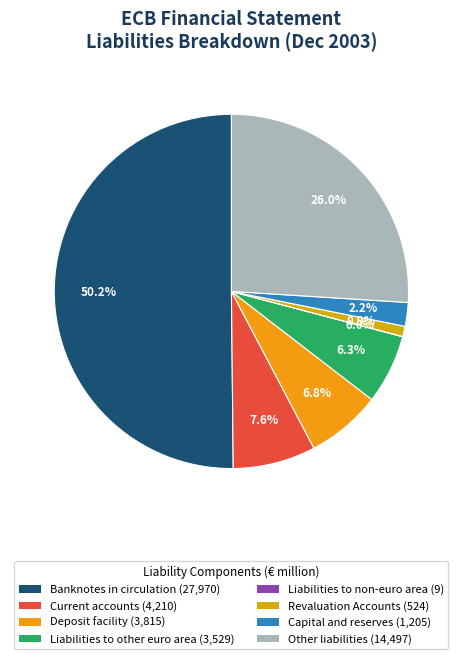

Is it true that Liabilities to other euro area is 18% of the pie?

False